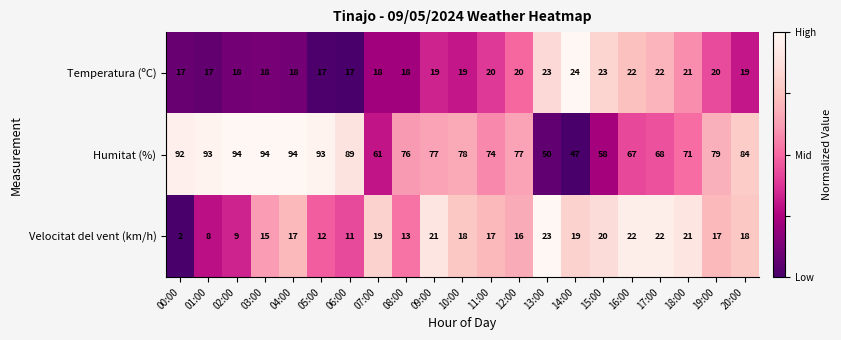

The value of Temperatura (ºC) at 06:00 is 17. True or false?

True